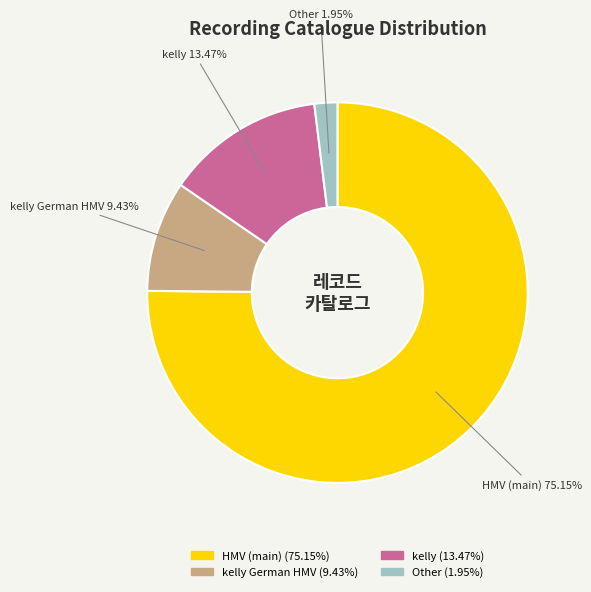

Does any single category account for the majority?

Yes